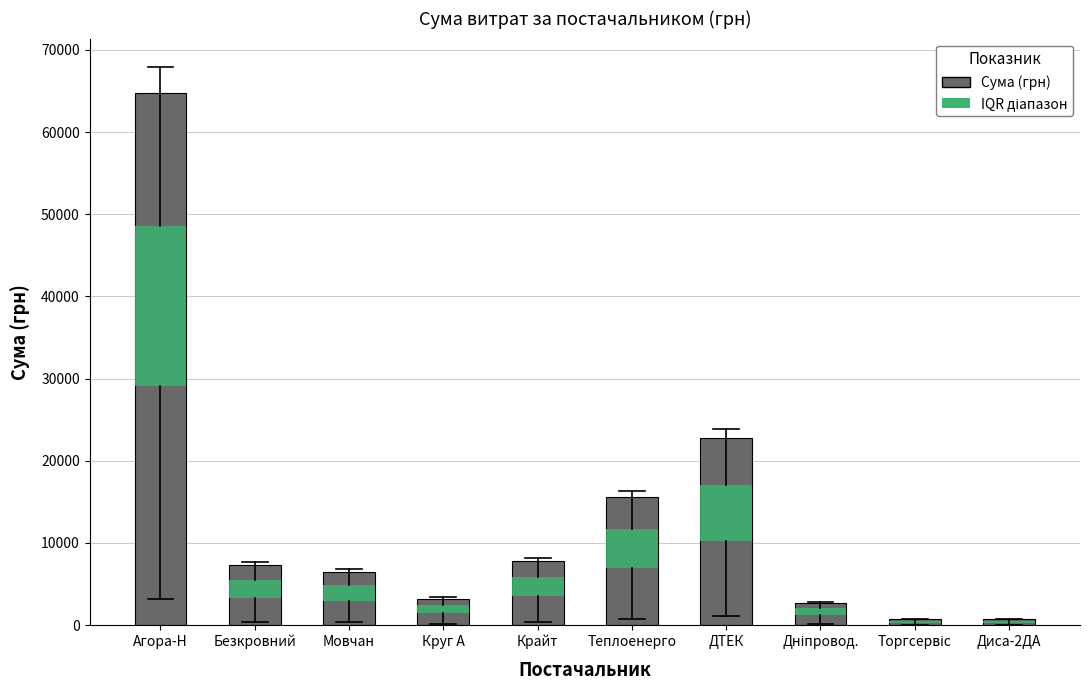

What is the label of the 10th bar from the right?

Агора-Н